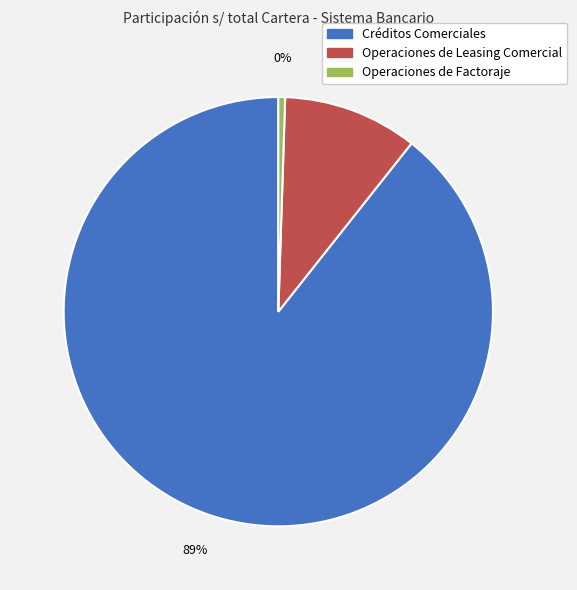

To the nearest percent, what is the combined percentage of Créditos Comerciales and Operaciones de Factoraje?

90%